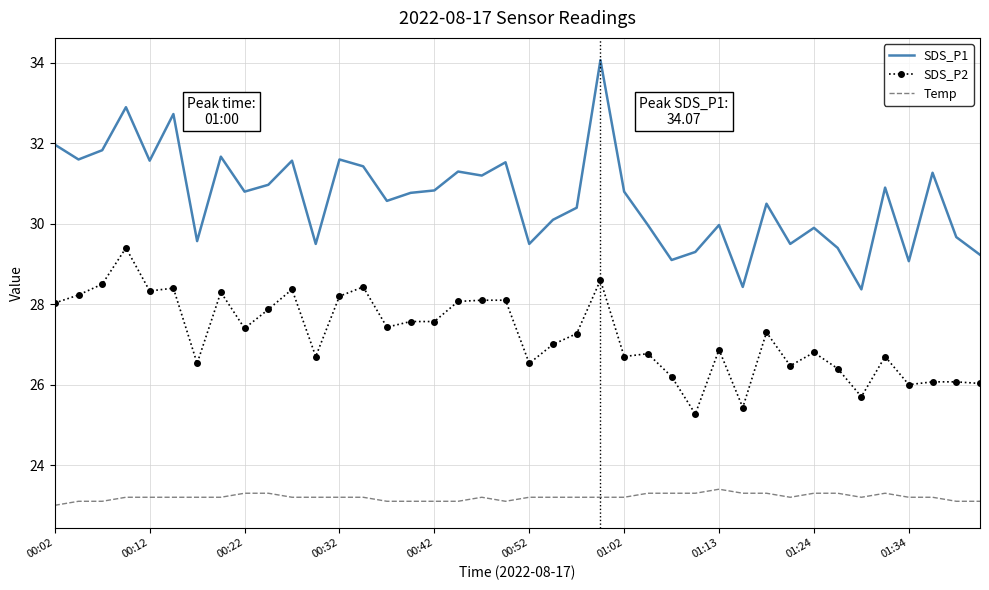

What is the lowest value of the Temp series?

23.0